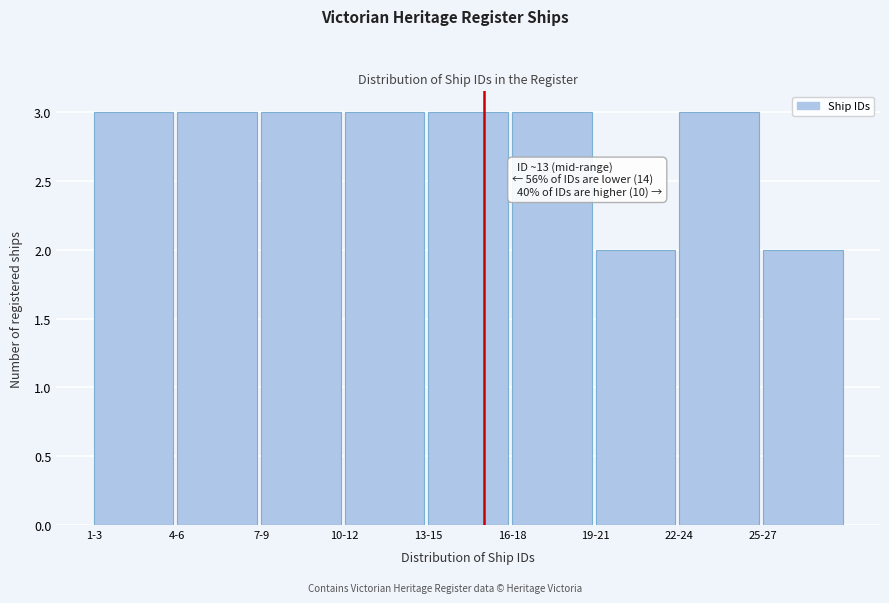

Reading left to right, list all the values displayed in this chart.

3	3	3	3	3	3	2	3	2